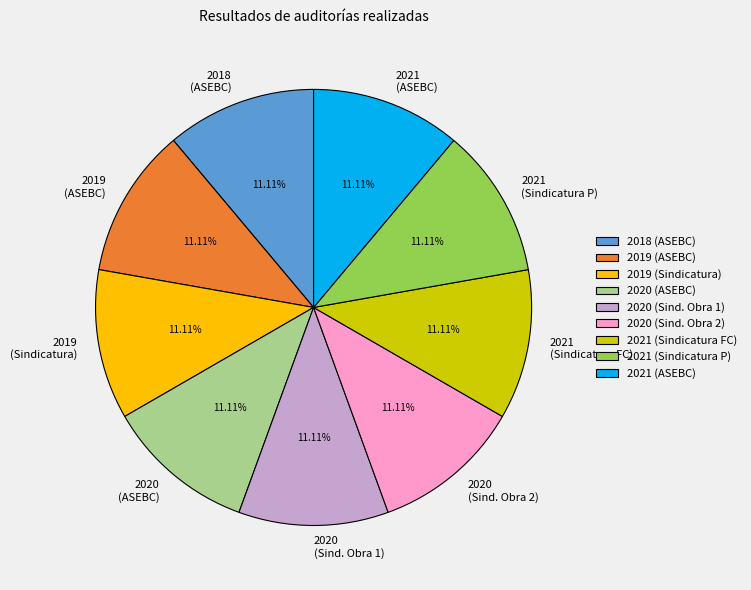

Approximately how many times larger is the value at 2021 (Sindicatura FC) compared to 2018 (ASEBC)?

1.0